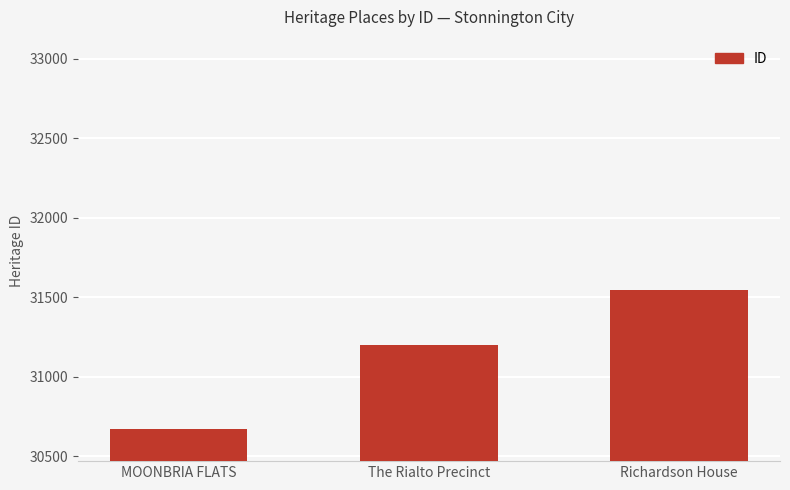

What is the average value?

31136